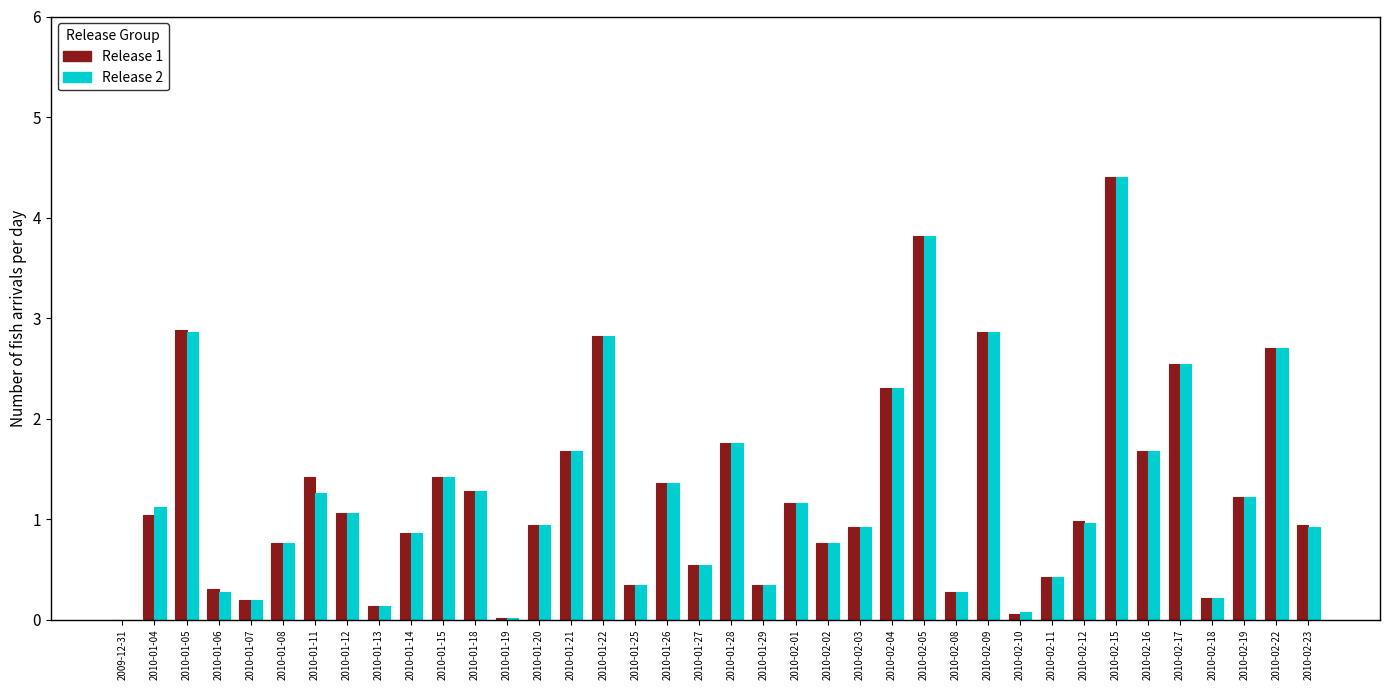

Which series changed the most between 2010-01-04 and 2010-01-13?

Release 2